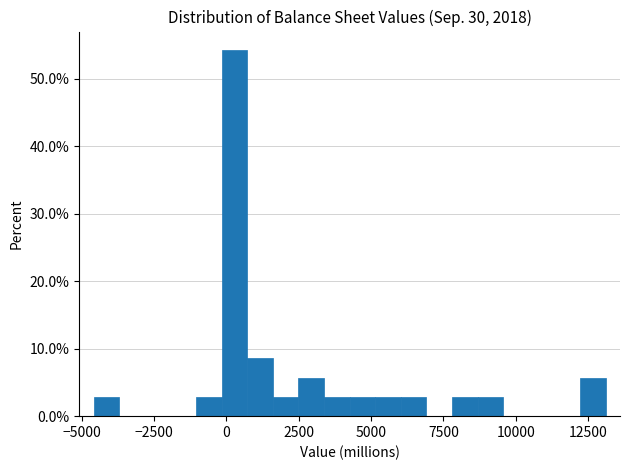

Read against the x-axis, roughly where is the centre of the tallest bar?

500